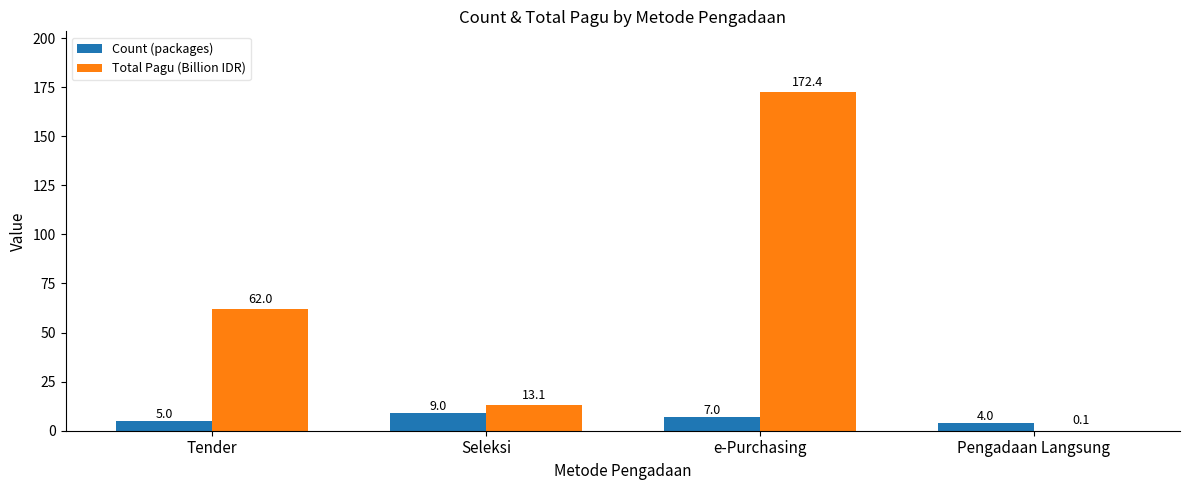

Reading left to right, transcribe all the data shown in this chart.

Count (packages): 5.0	9.0	7.0	4.0
Total Pagu (Billion IDR): 62.0	13.1	172.4	0.1